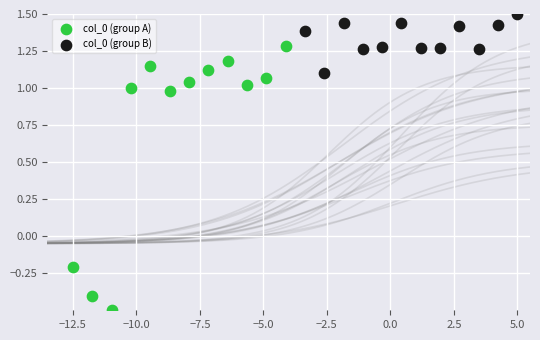

Which series contains the lowest Y value?

col_0 (group A)